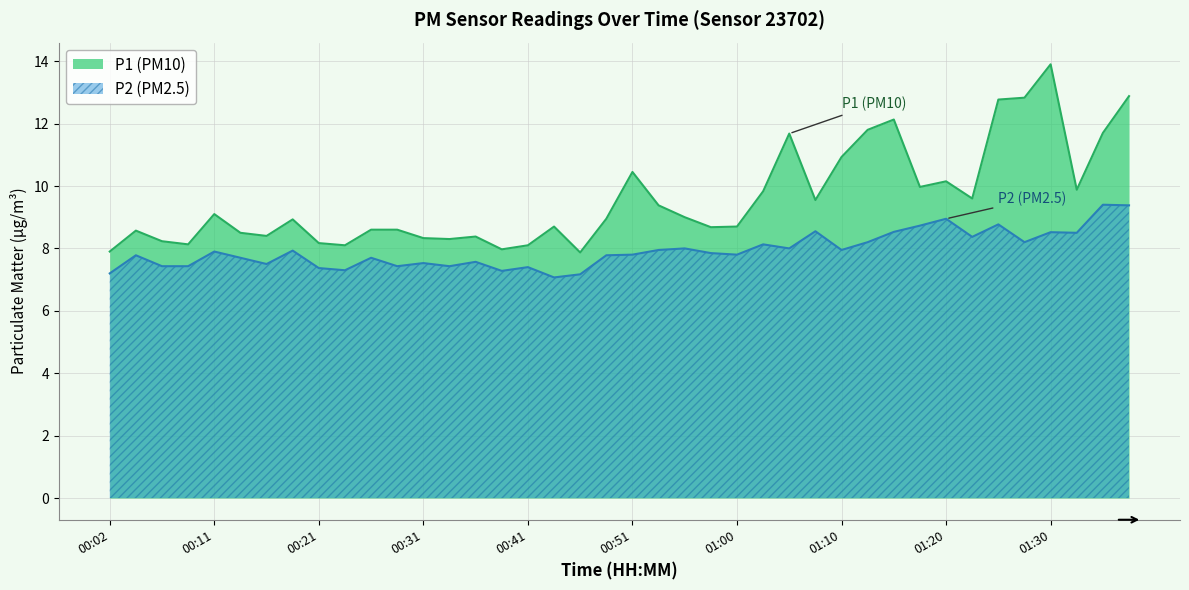

At which label does P2 reach its peak?

01:35